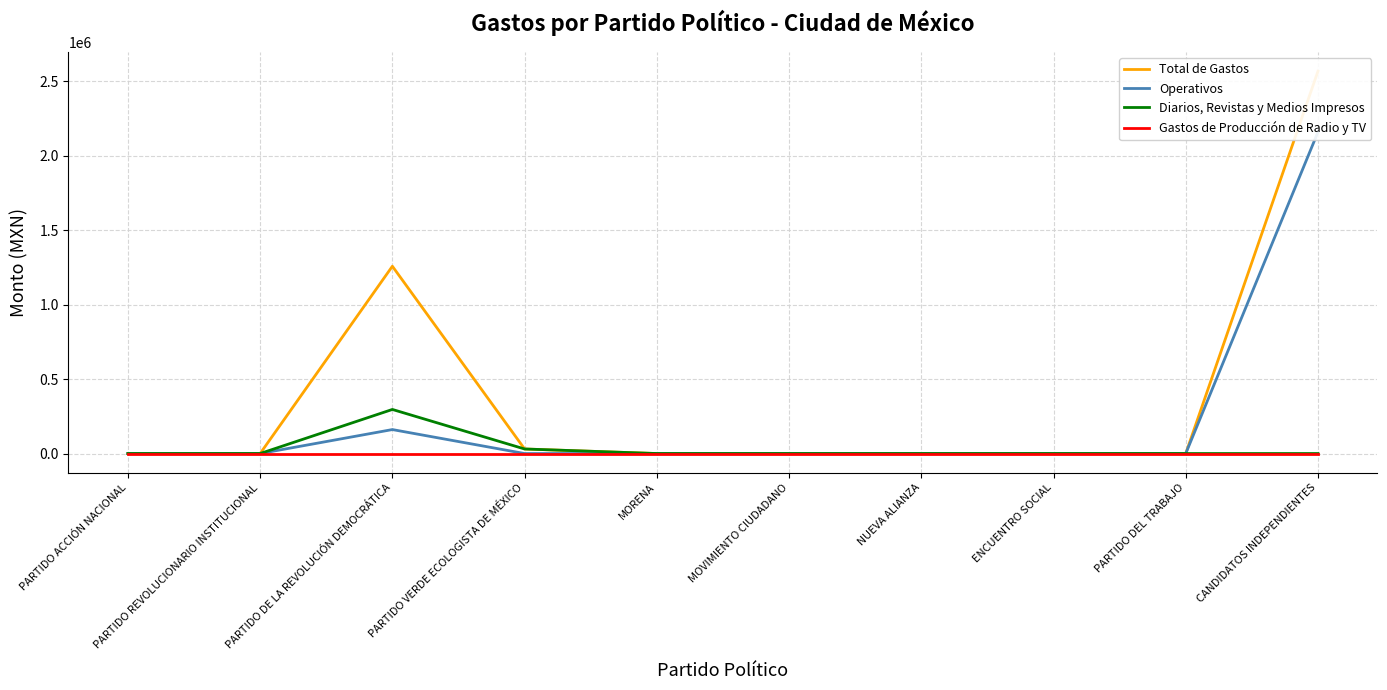

At which label is Diarios, Revistas y Medios Impresos closest to 147947?

PARTIDO VERDE ECOLOGISTA DE MÉXICO